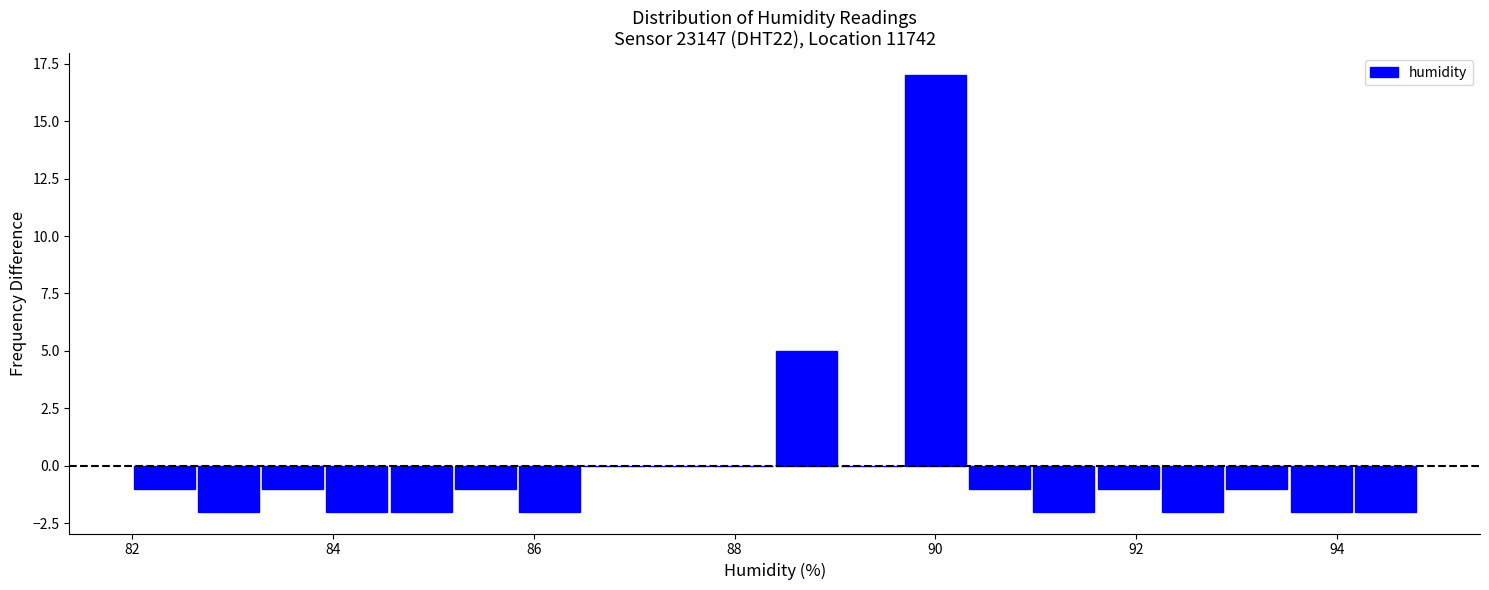

Read against the x-axis, roughly where is the centre of the tallest bar?

90.0